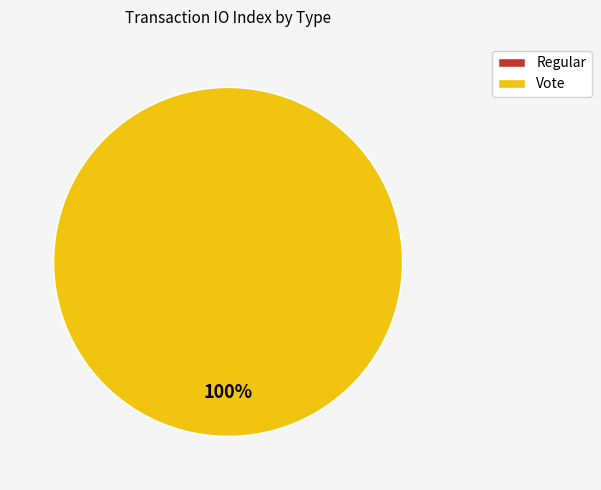

Rank the categories by value from highest to lowest.

Vote, Regular